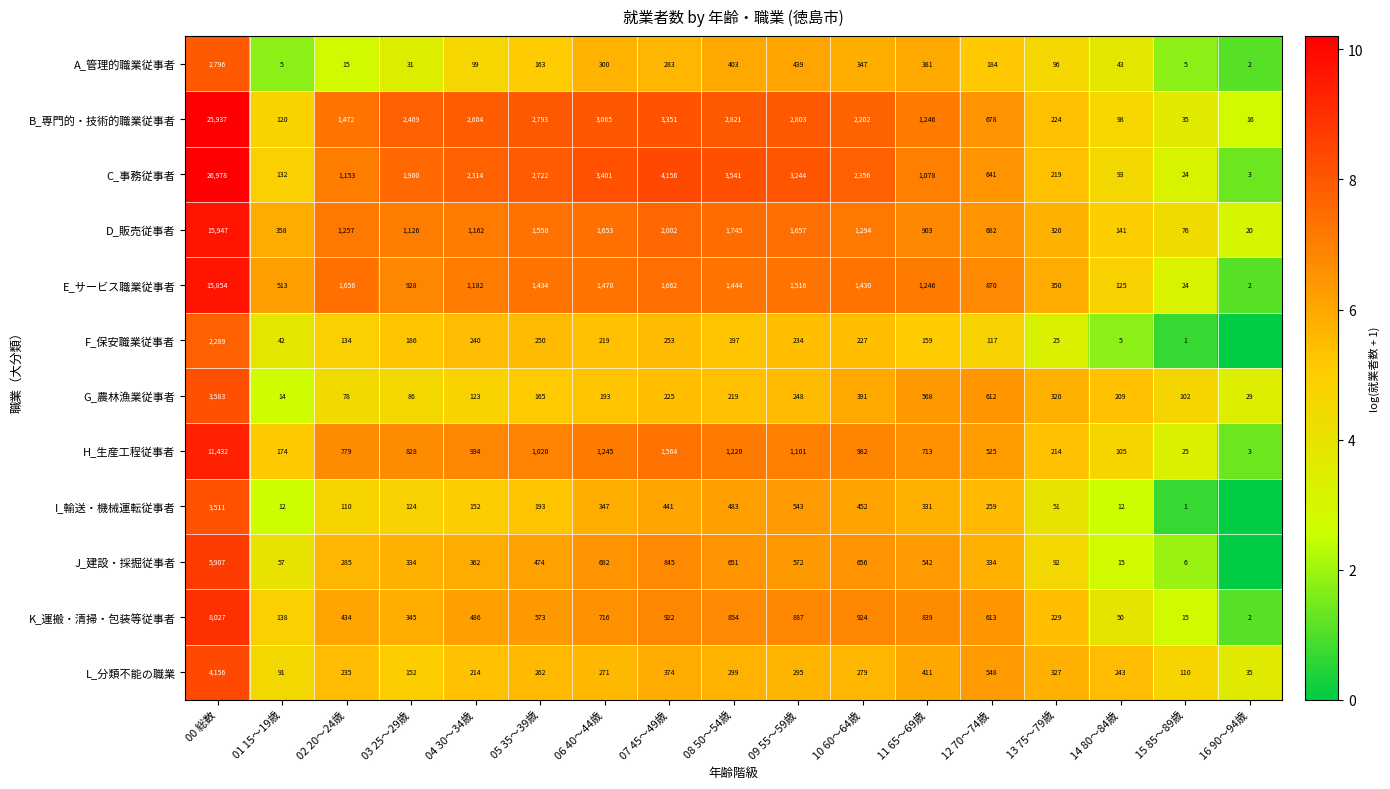

Between 00 総数 and 12 70～74歳, which series saw the biggest shift?

C_事務従事者